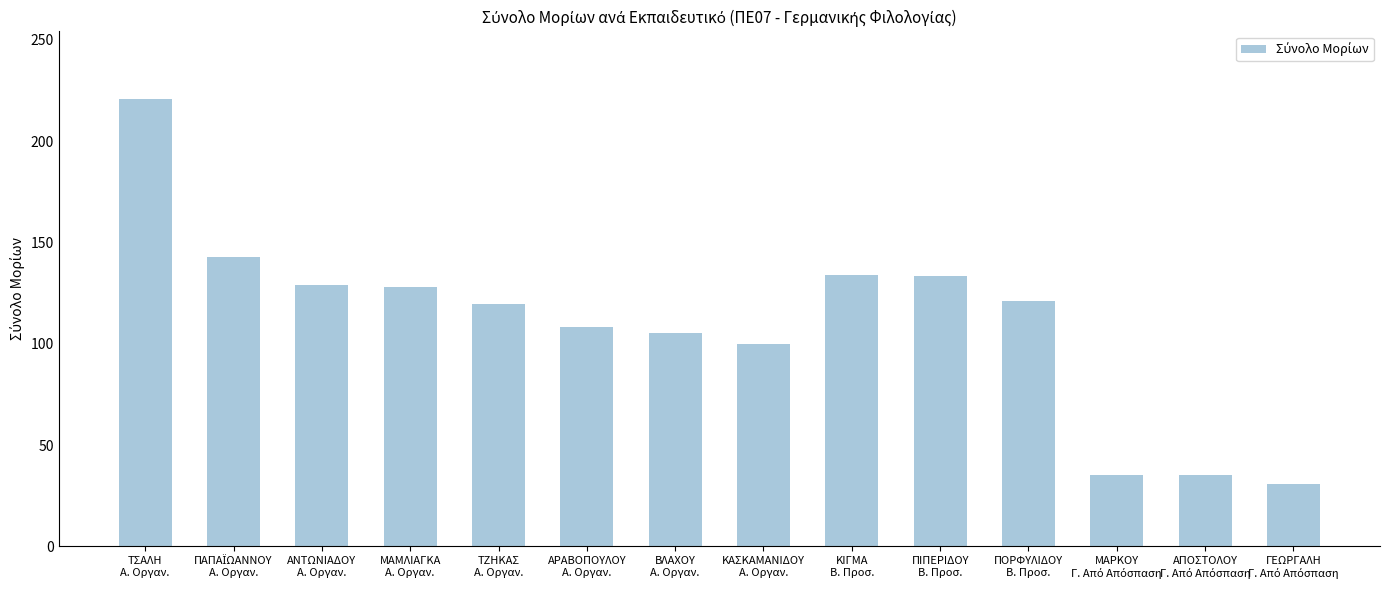

What is the value of the 7th bar from the left?

105.1